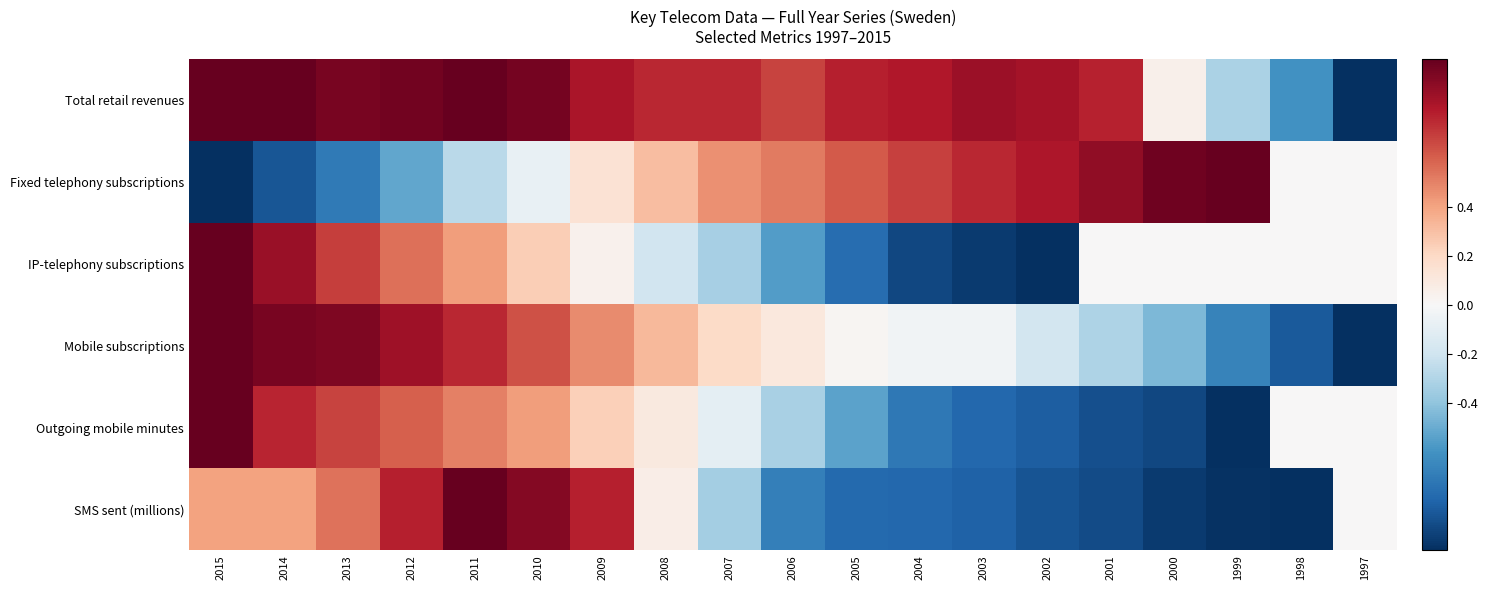

How many data points does each series have?

19